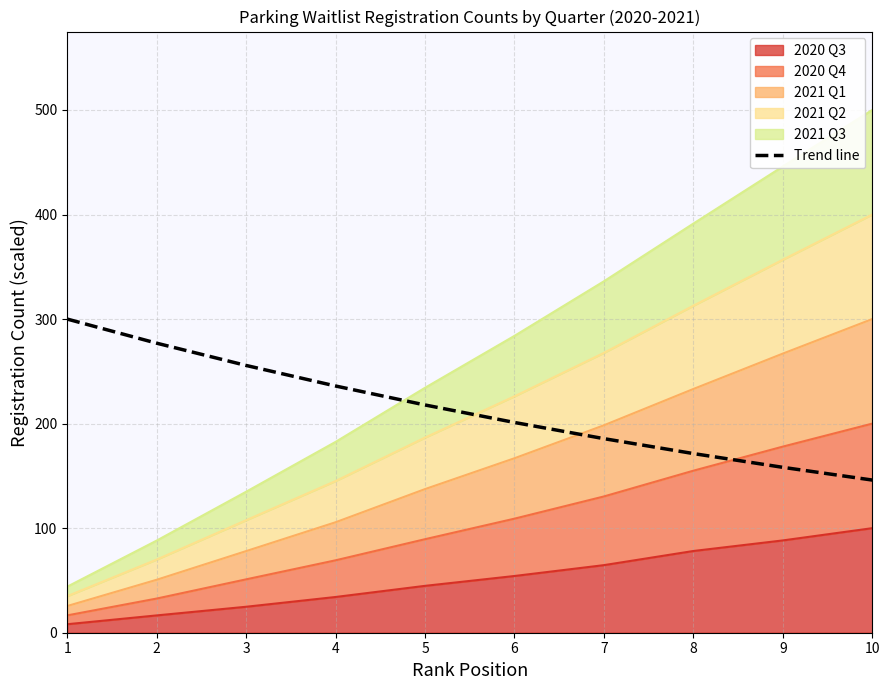

What is the sum of the values at 8 and 3?

427.0